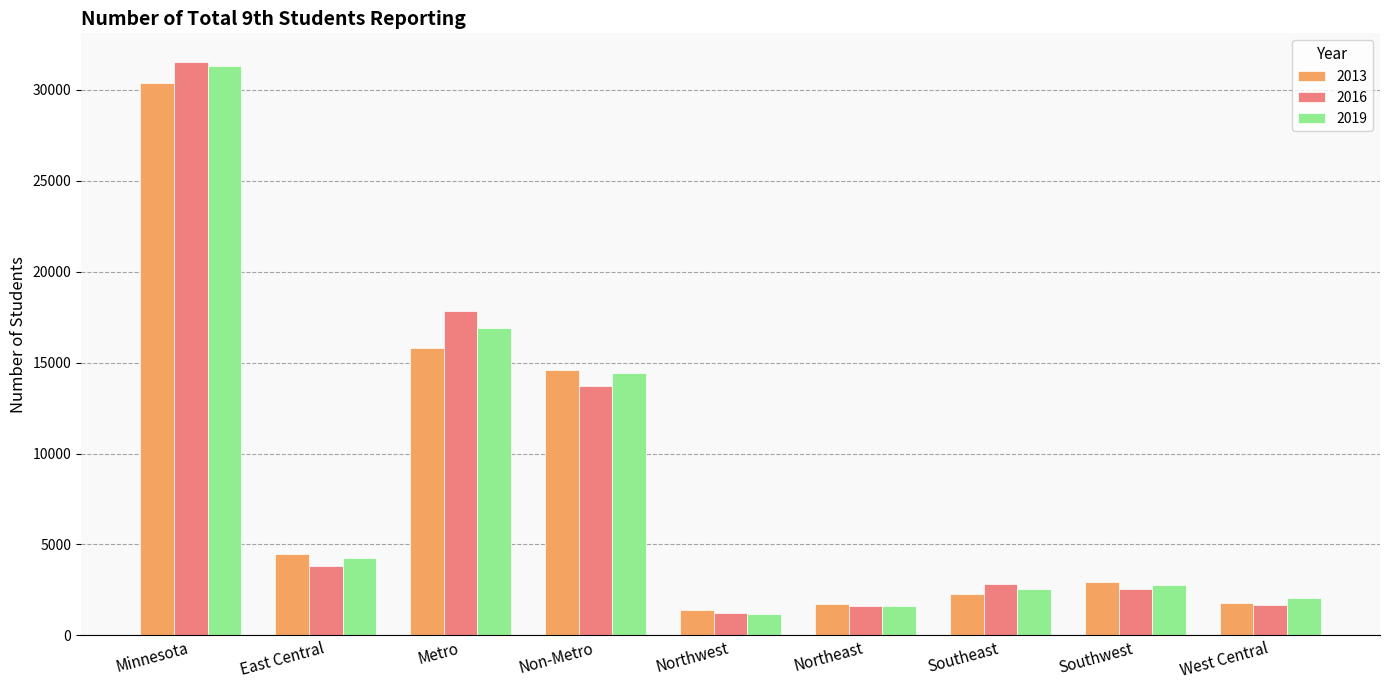

How many bars are there in total?

27